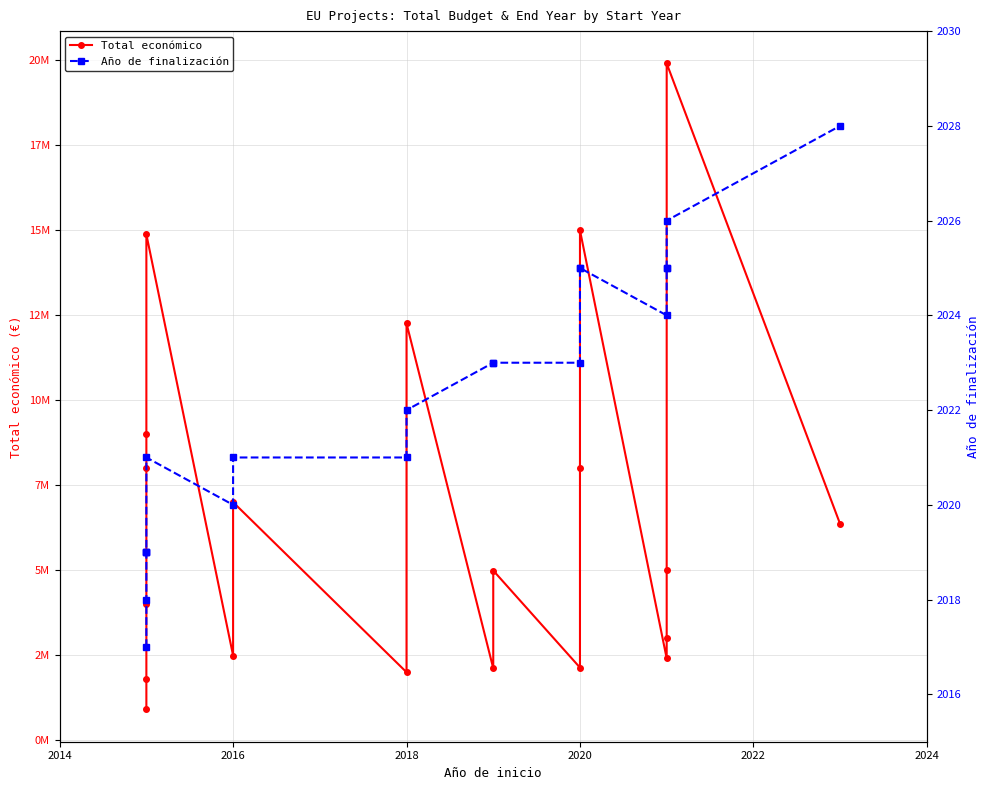

Rank the series by their maximum value, from highest to lowest.

Total económico, Año de finalización